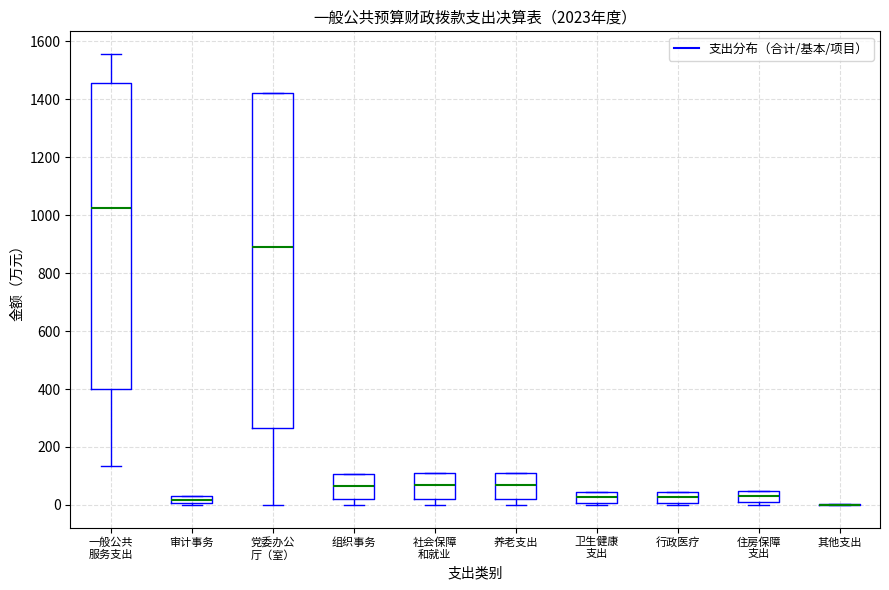

Where is the lower edge of the box for 养老支出 on the y-axis? The values are not printed on the chart, so give them approximately, as read against the axis.

20